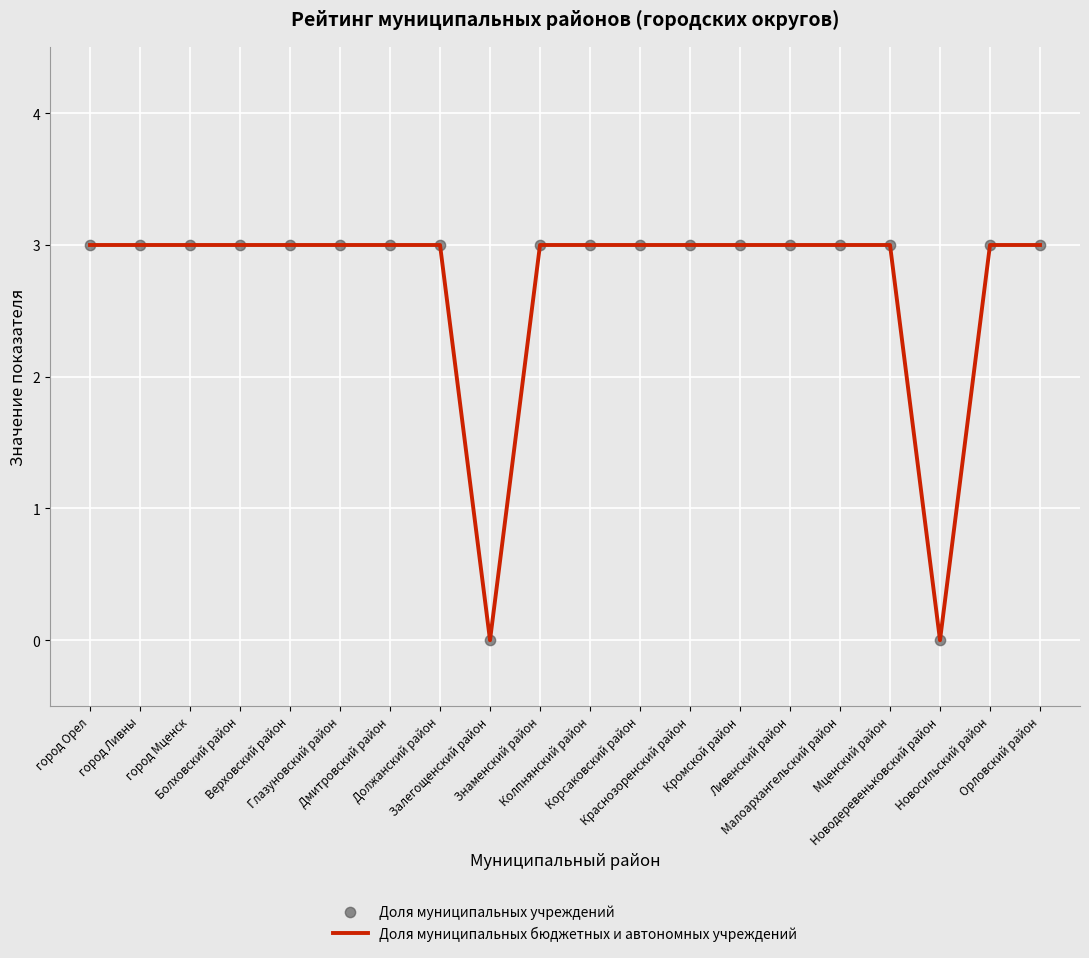

What is the difference between the maximum and minimum values?

3